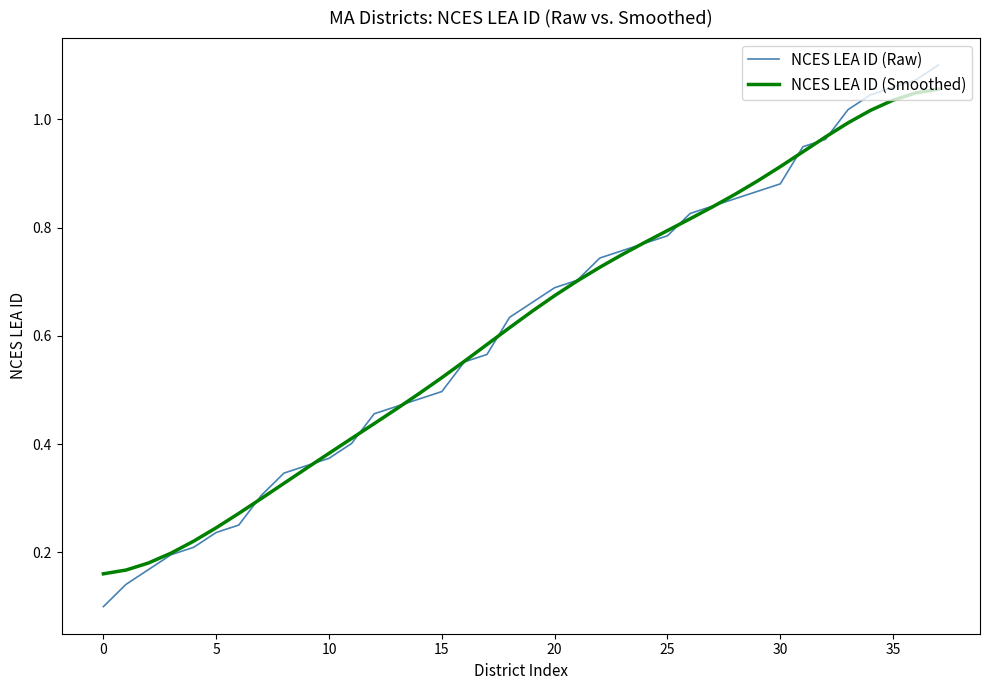

Which series has the largest range (max minus min)?

NCES LEA ID (Raw)